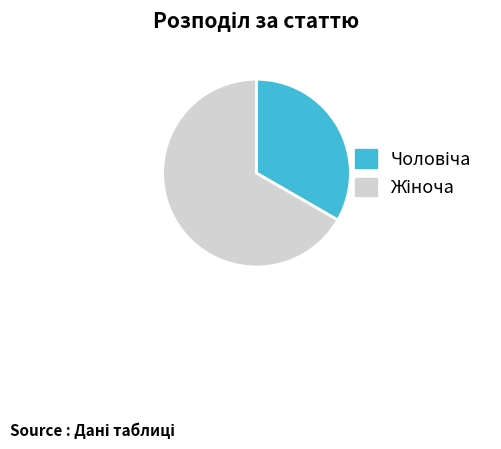

Does any single category account for the majority?

Yes